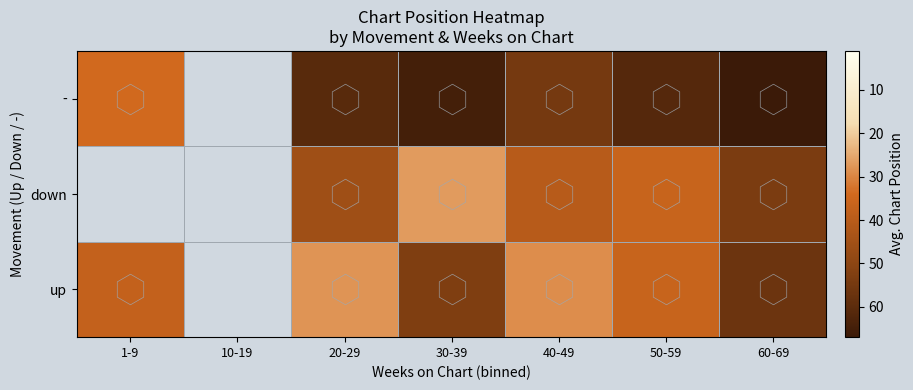

At how many categories does at least one series exceed 76?

1